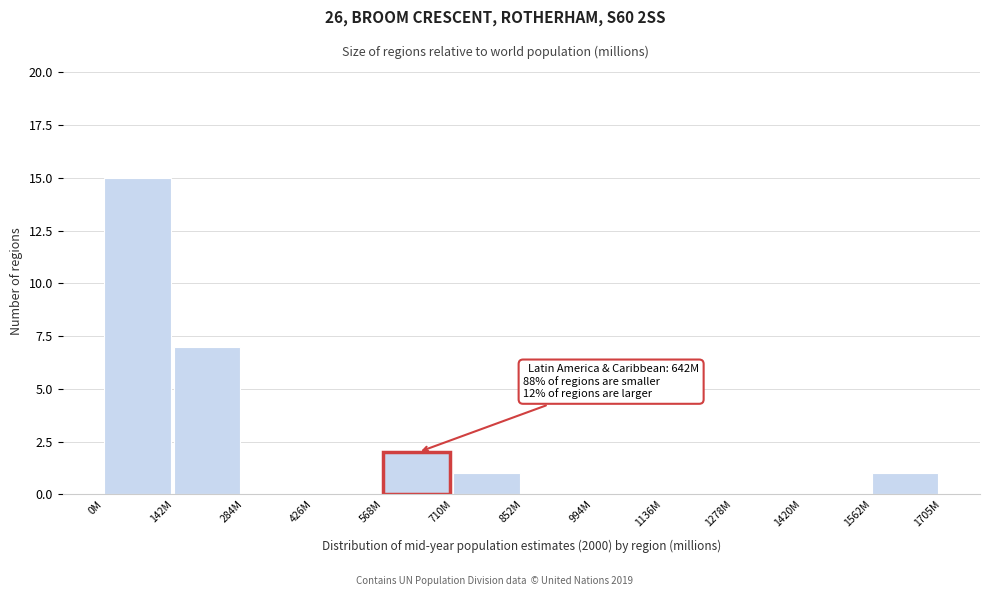

Reading left to right, what are all the values shown in this chart?

0M=15	142M=7	284M=0	426M=0	568M=2	710M=1	852M=0	994M=0	1136M=0	1278M=0	1420M=0	1562M=1